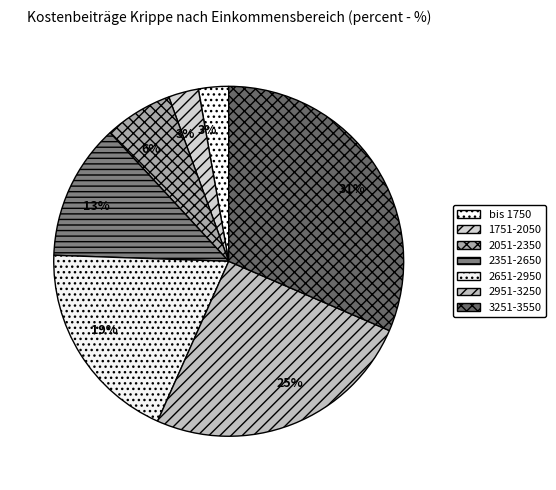

Does 2951-3250 represent more than half of the total?

No